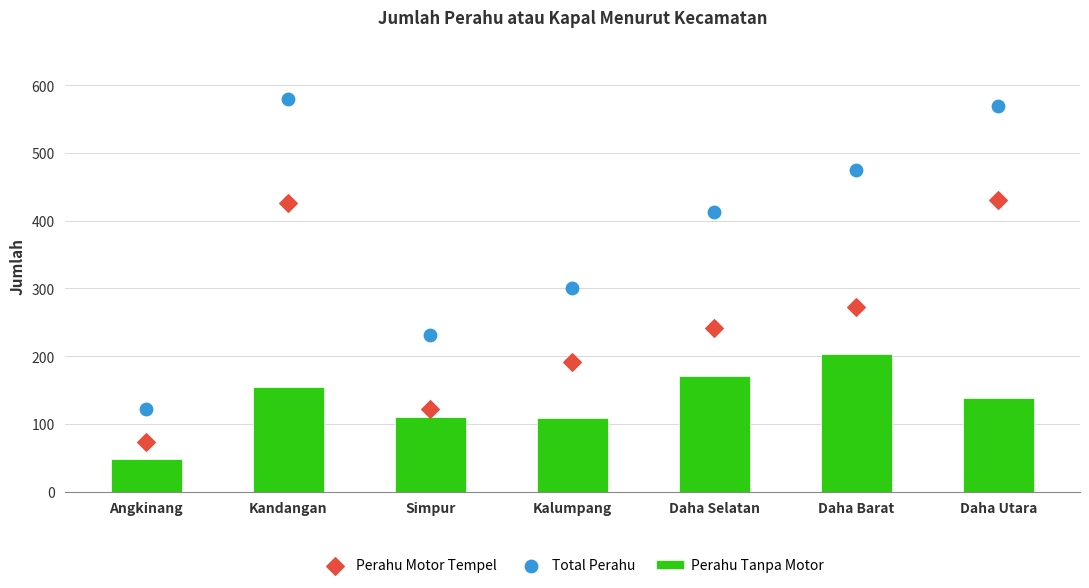

Which series has the largest total across all categories?

Total Perahu